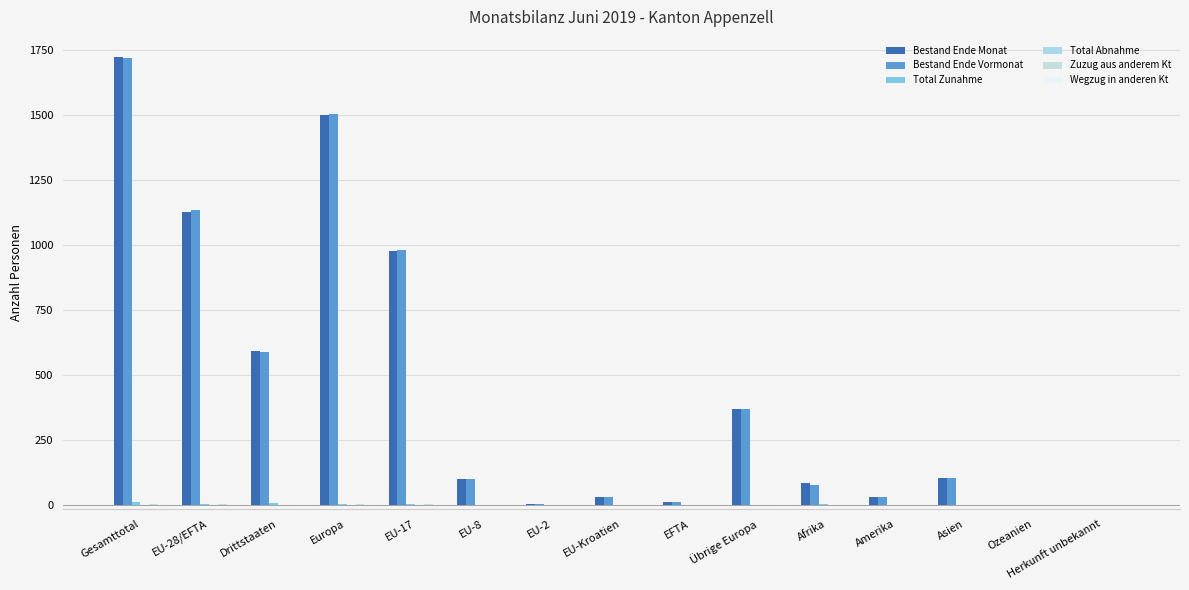

Which series has the largest range (max minus min)?

Bestand Ende Monat